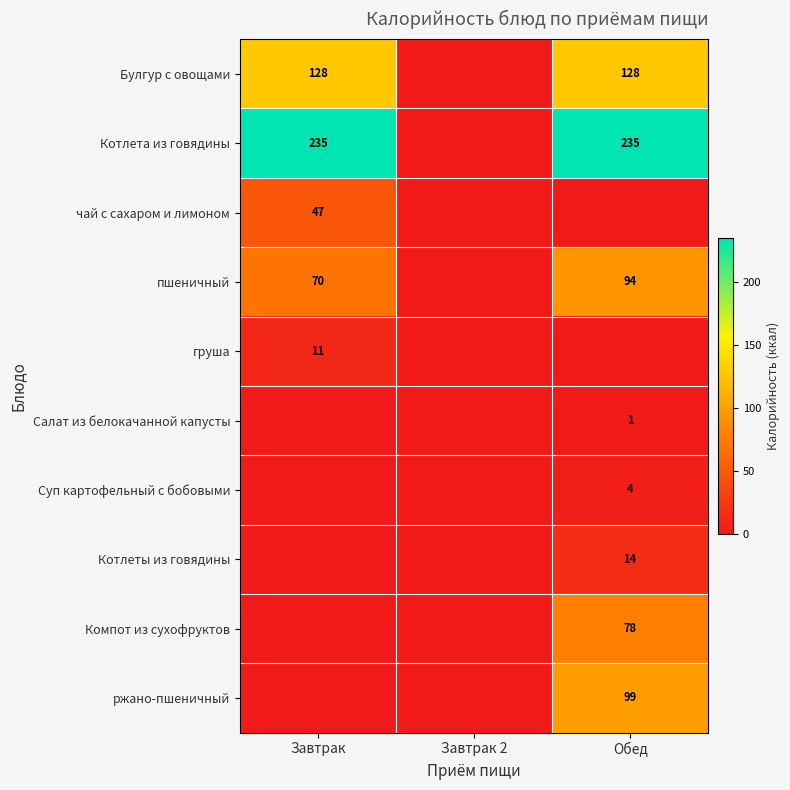

Is it true that Суп картофельный с бобовыми equals 7 at Обед?

False